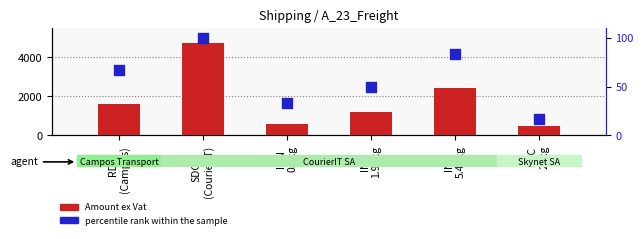

What are all the series names shown in the legend?

Amount ex Vat, percentile rank within the sample